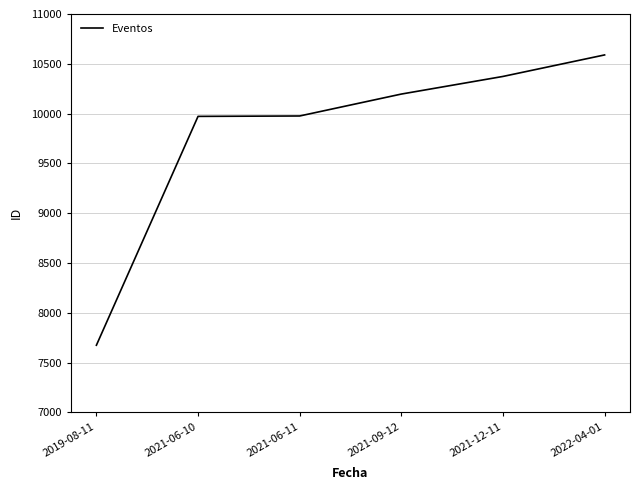

What is the change in value from 2019-08-11 to 2021-12-11?

+2699